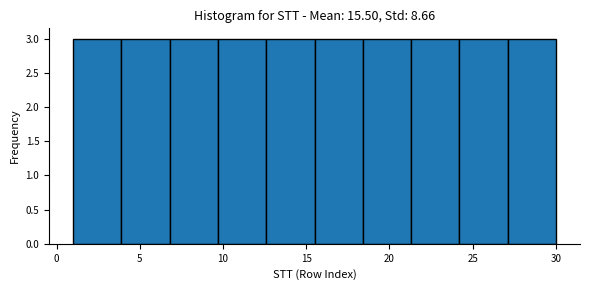

How tall is the bar that spans 21.3 to 24.2 on the x-axis? Neither the bar edges nor the heights are printed on the chart, so give them approximately, as read against the axes.

3